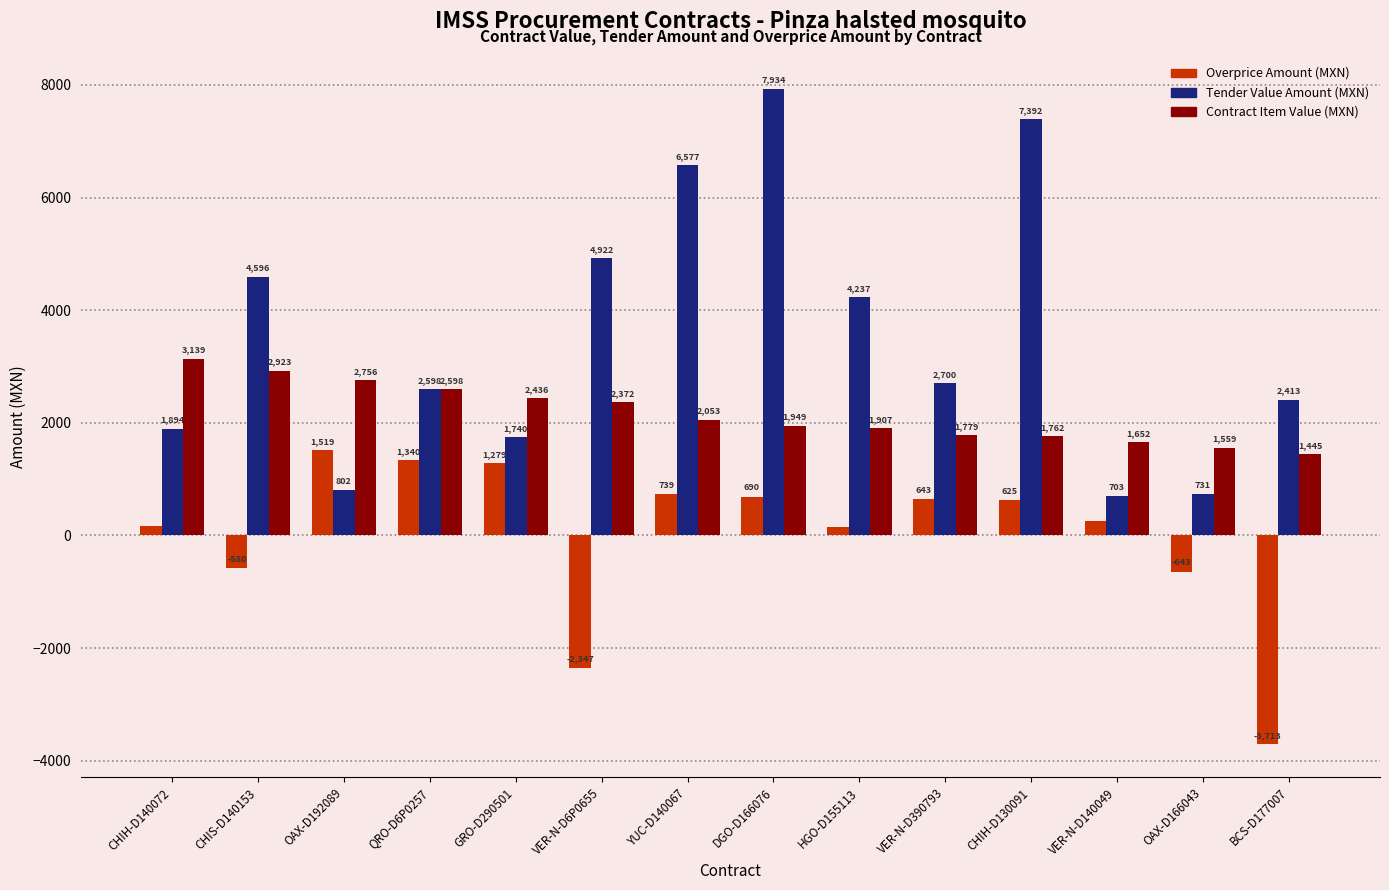

At which category is the sum across all series the highest?

DGO-D166076